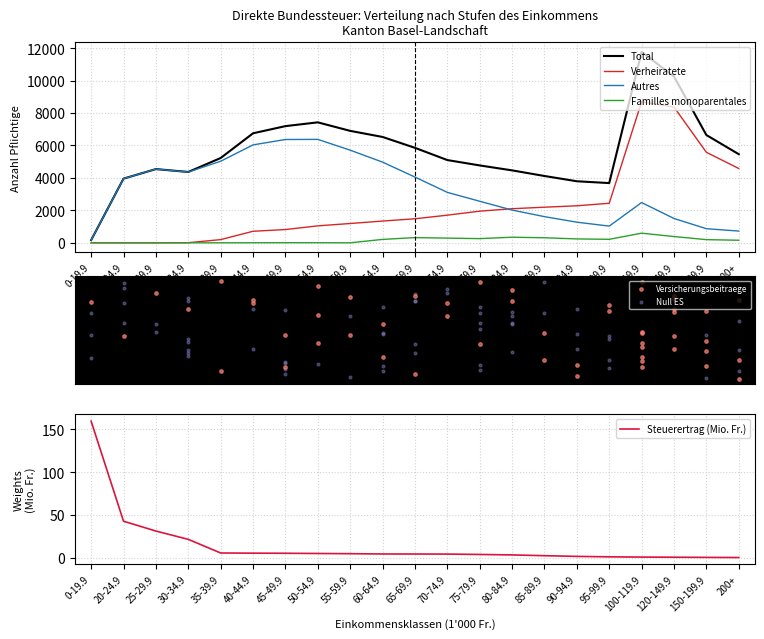

Is the value of Verheiratete at 200+ greater than the value of Total at 75-79.9?

No